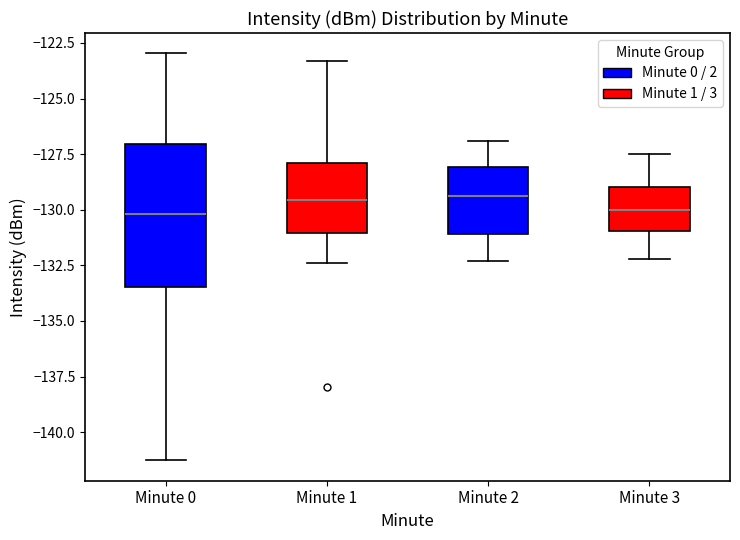

Reading left to right, transcribe this box plot: for each box, give where its median line is, the range the box spans, and where its two whiskers end, as read against the y-axis. The values are not printed on the chart, so give them approximately, as read against the axis.

Minute 0: median -130.0, box -133.5 to -127.0, whiskers -141.5 to -123.0
Minute 1: median -129.5, box -131.0 to -128.0, whiskers -132.5 to -123.5
Minute 2: median -129.5, box -131.0 to -128.0, whiskers -132.5 to -127.0
Minute 3: median -130.0, box -131.0 to -129.0, whiskers -132.0 to -127.5